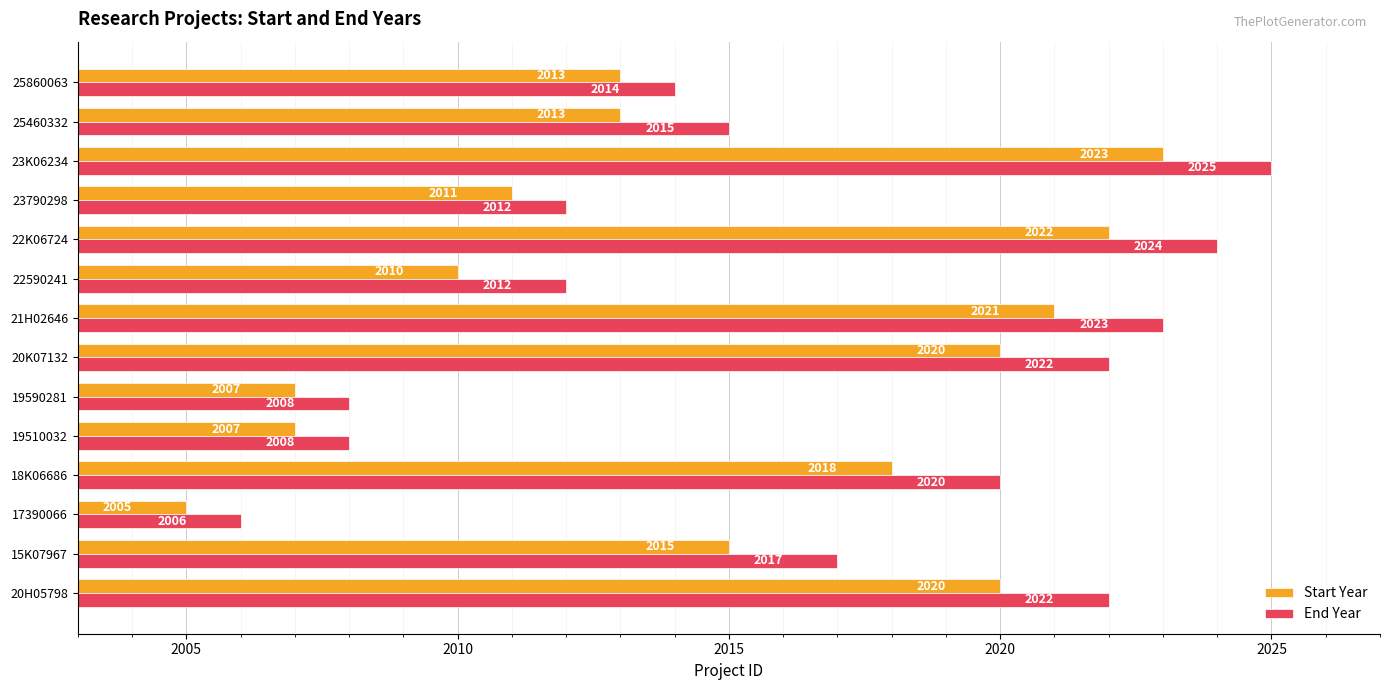

Is the value of End Year at 23790298 greater than the value of Start Year at 22K06724?

No